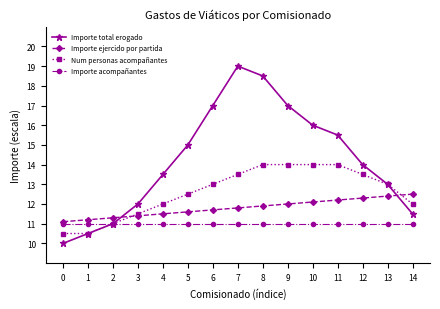

What is the difference between the Num personas acompañantes values at 11 and 14?

2.0